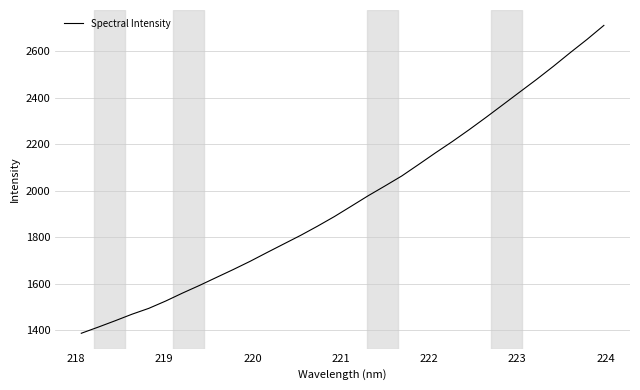

What is the difference between the maximum and minimum values?

1322.3